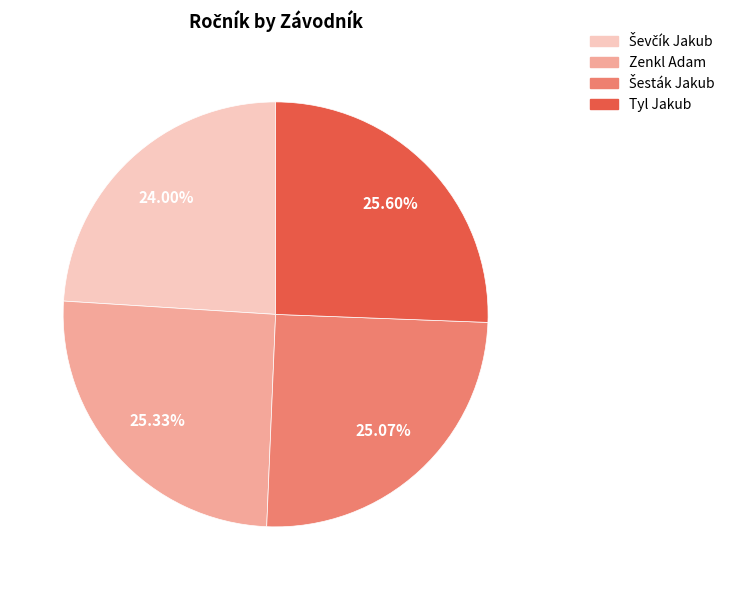

Is there any slice that represents more than half of the pie?

No